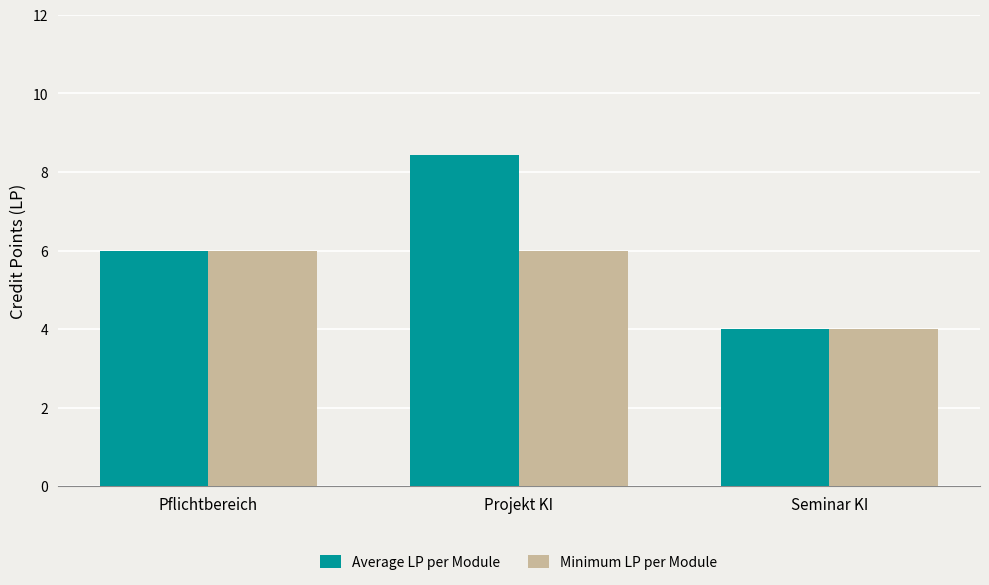

At how many categories does at least one series exceed 8?

1